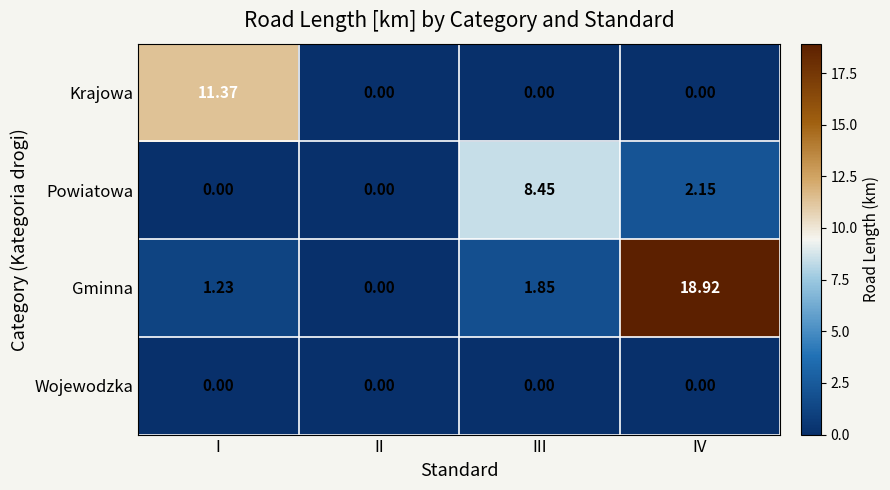

Which series has the largest total across all categories?

Gminna